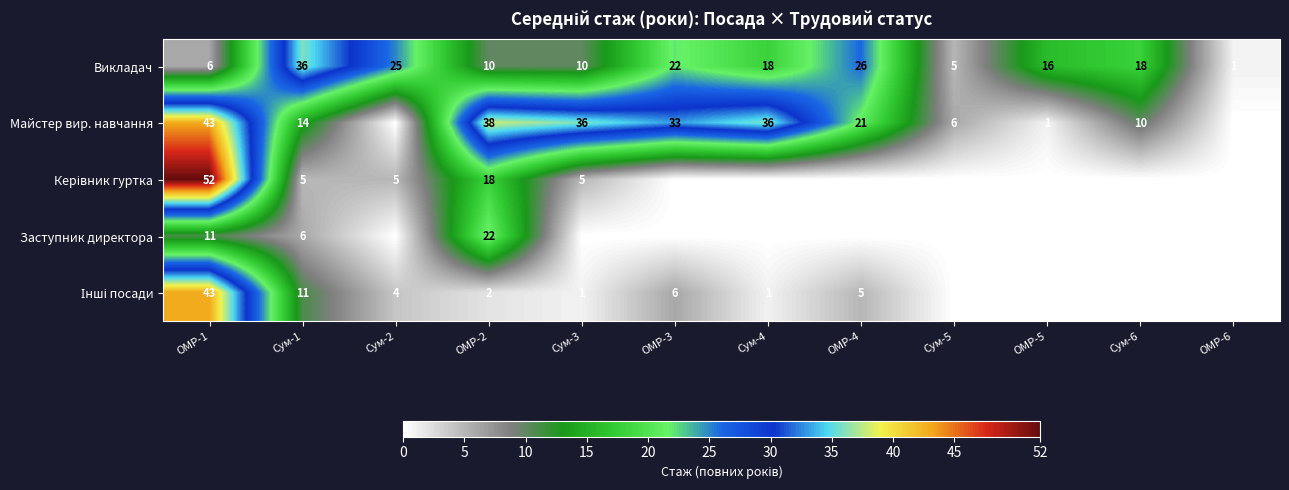

What is the total value across all series at Сум-1?

72